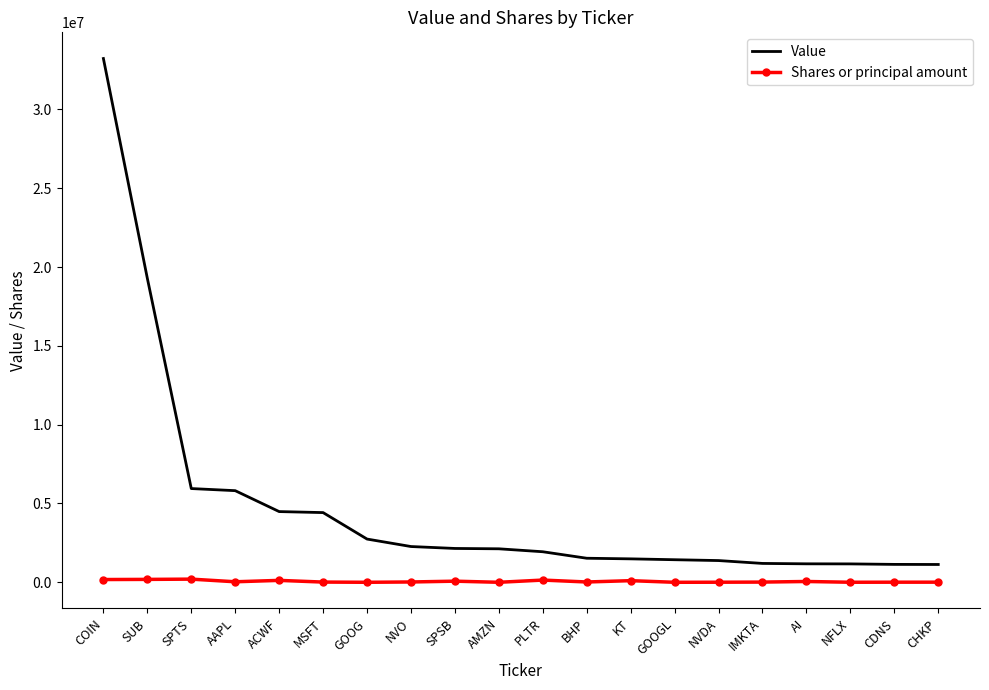

Which series changed the most between COIN and NFLX?

Value